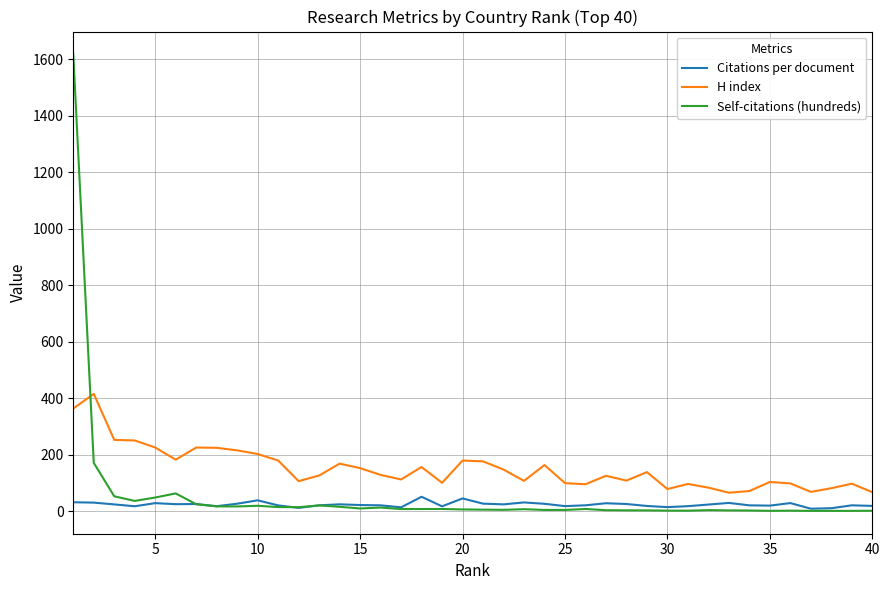

Rank the series by their maximum value, from highest to lowest.

Self-citations (hundreds), H index, Citations per document